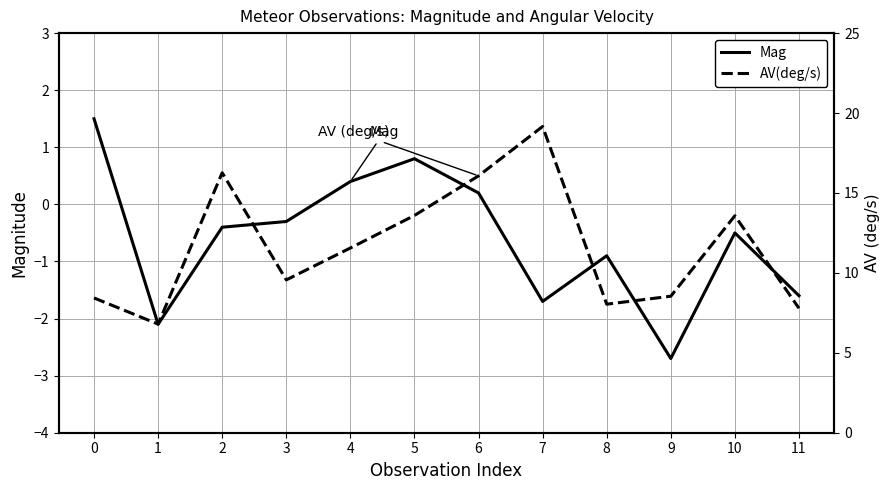

Which series has the largest range (max minus min)?

AV(deg/s)